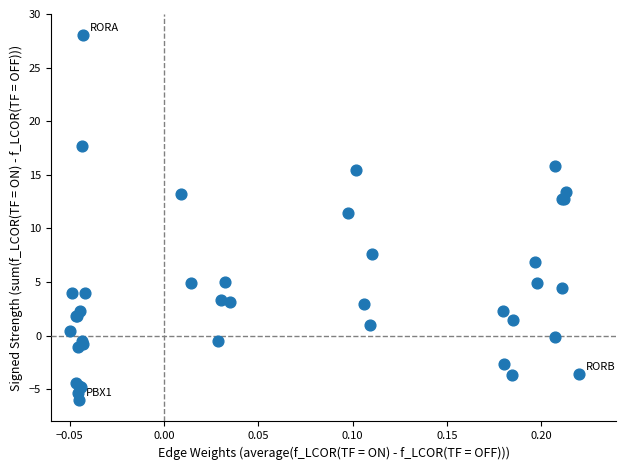

What Y value in the scatter plot is closest to 11?

11.4